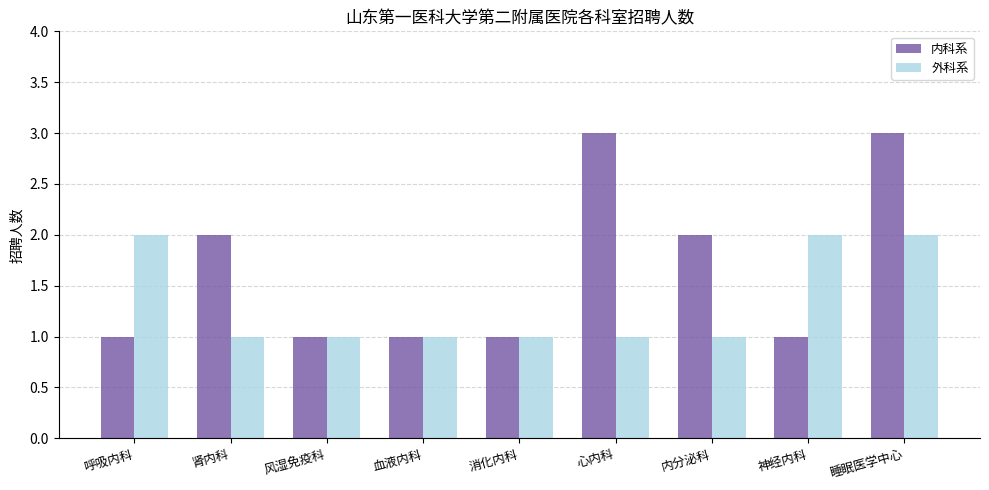

What position from the right is 风湿免疫科?

7